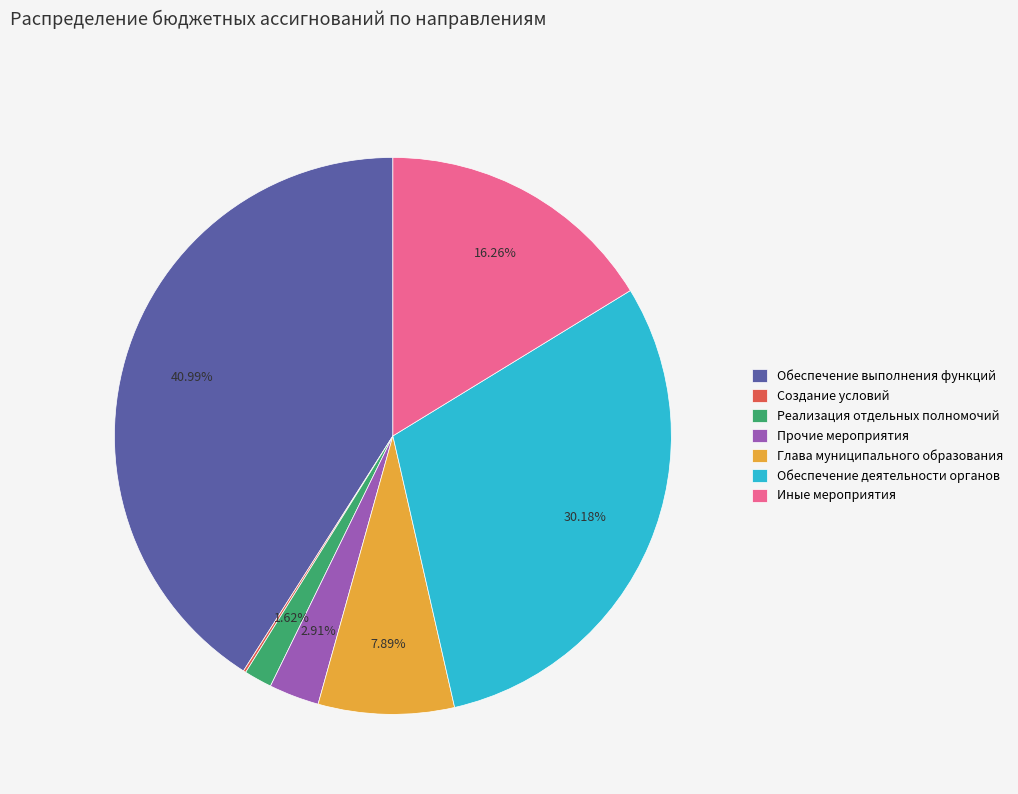

Is there a majority slice in this chart?

No